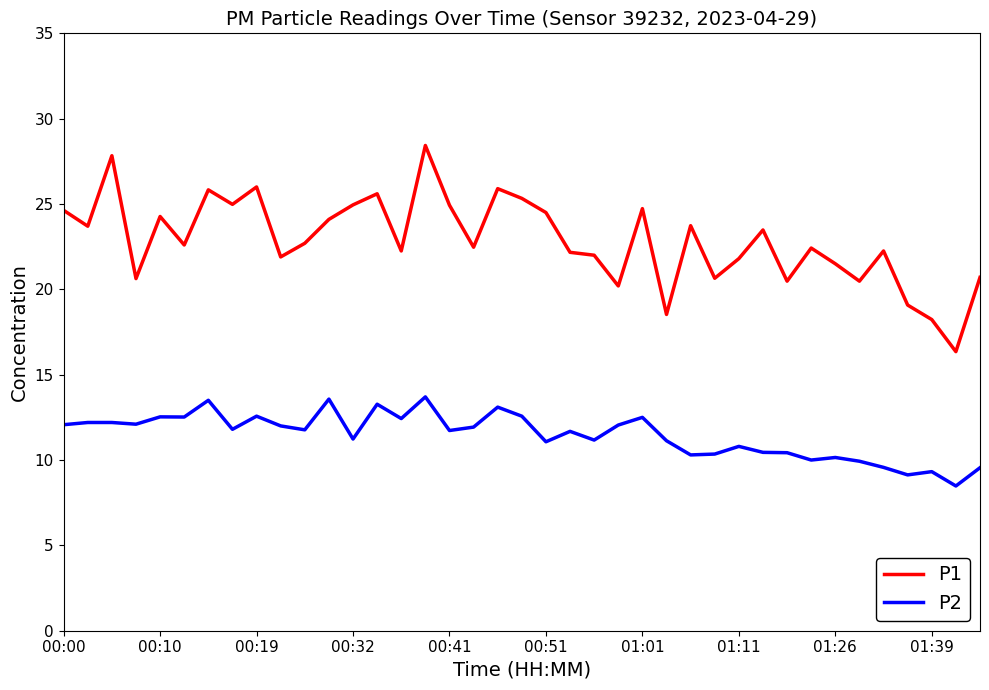

What is the highest value of the P2 series?

13.7